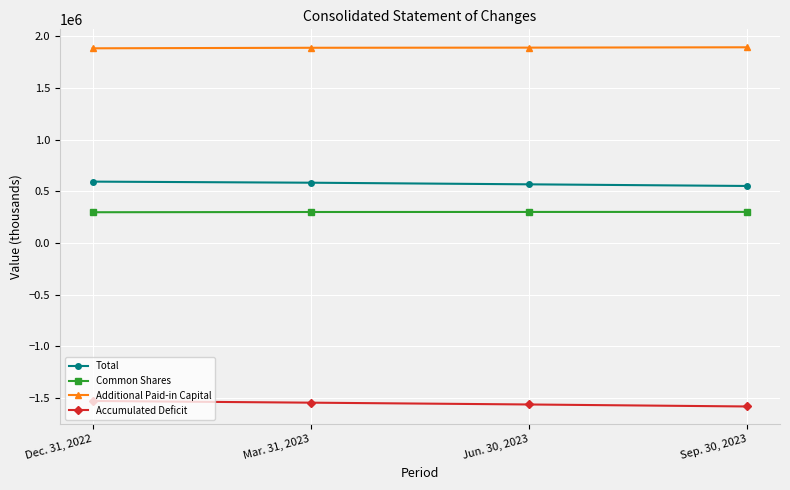

Rank the series by their maximum value, from lowest to highest.

Accumulated Deficit, Common Shares, Total, Additional Paid-in Capital